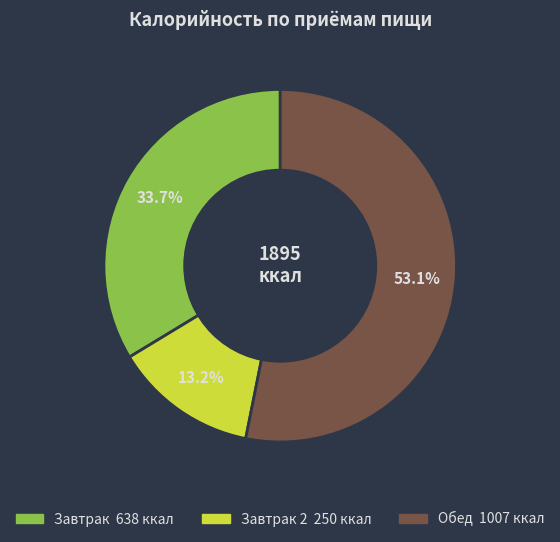

Does any single category account for the majority?

Yes